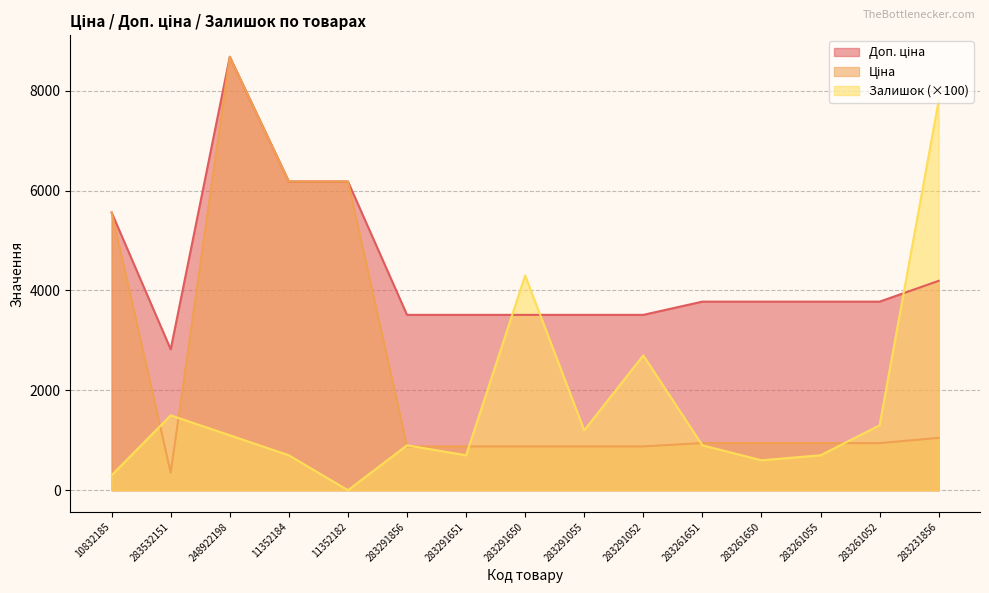

How many lines are shown in the chart?

3